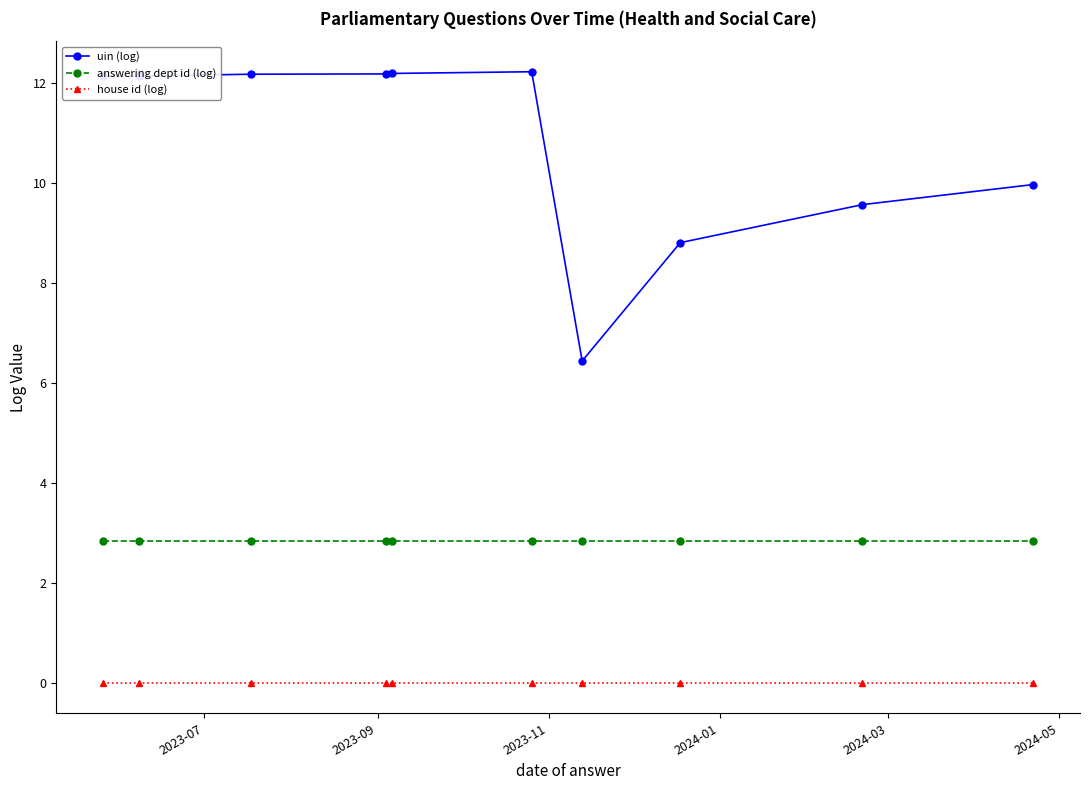

What is the value of the uin (log) point at the 3rd from the left?

12.2